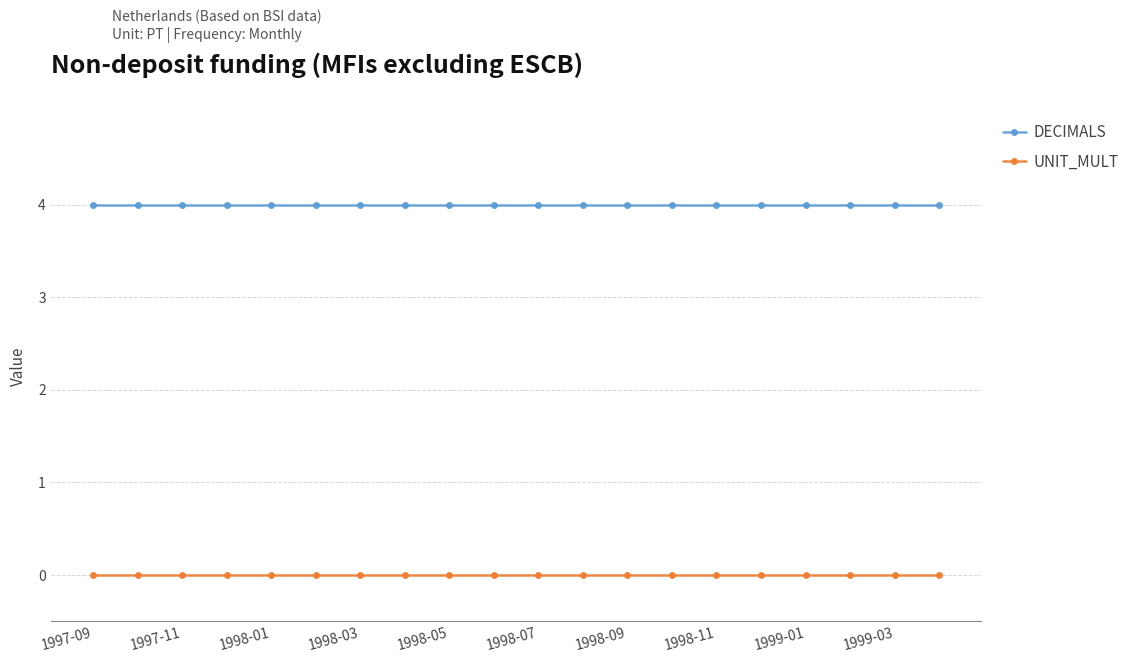

At how many categories does at least one series exceed 1?

20